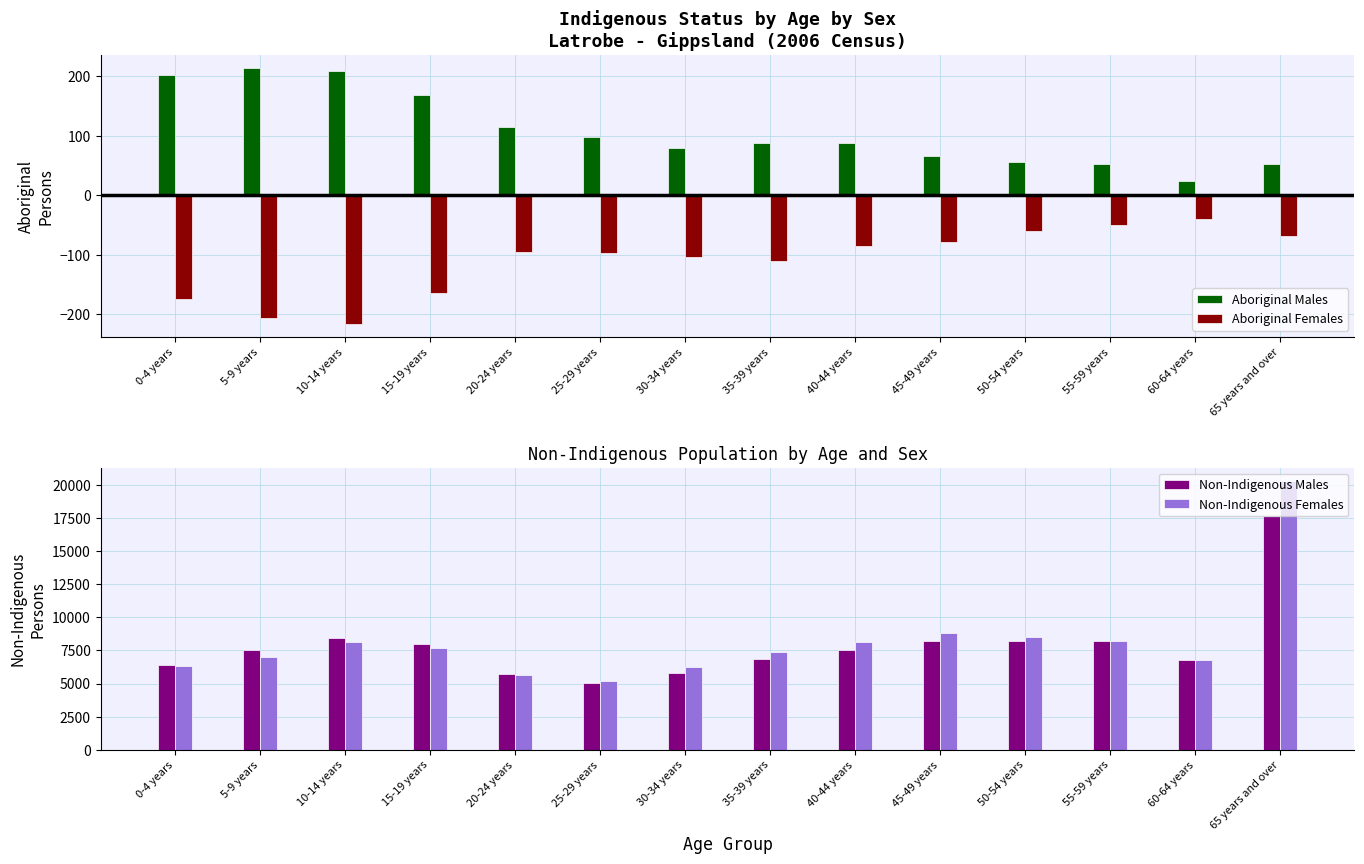

How many data points in Non-Indigenous Females are less than 7658?

7